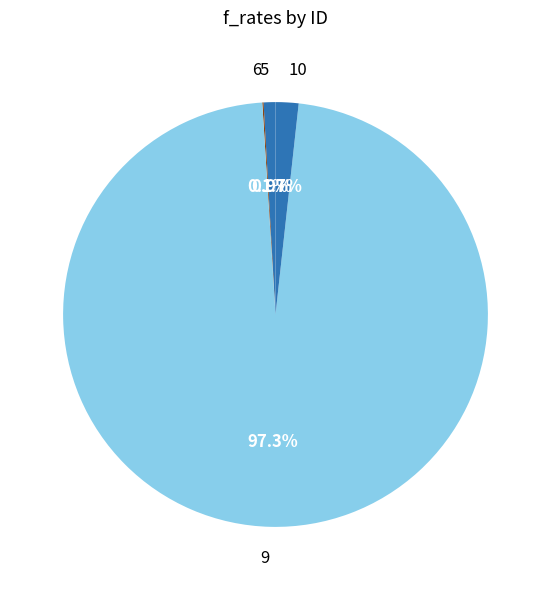

Between 9 and 5, which is larger?

9